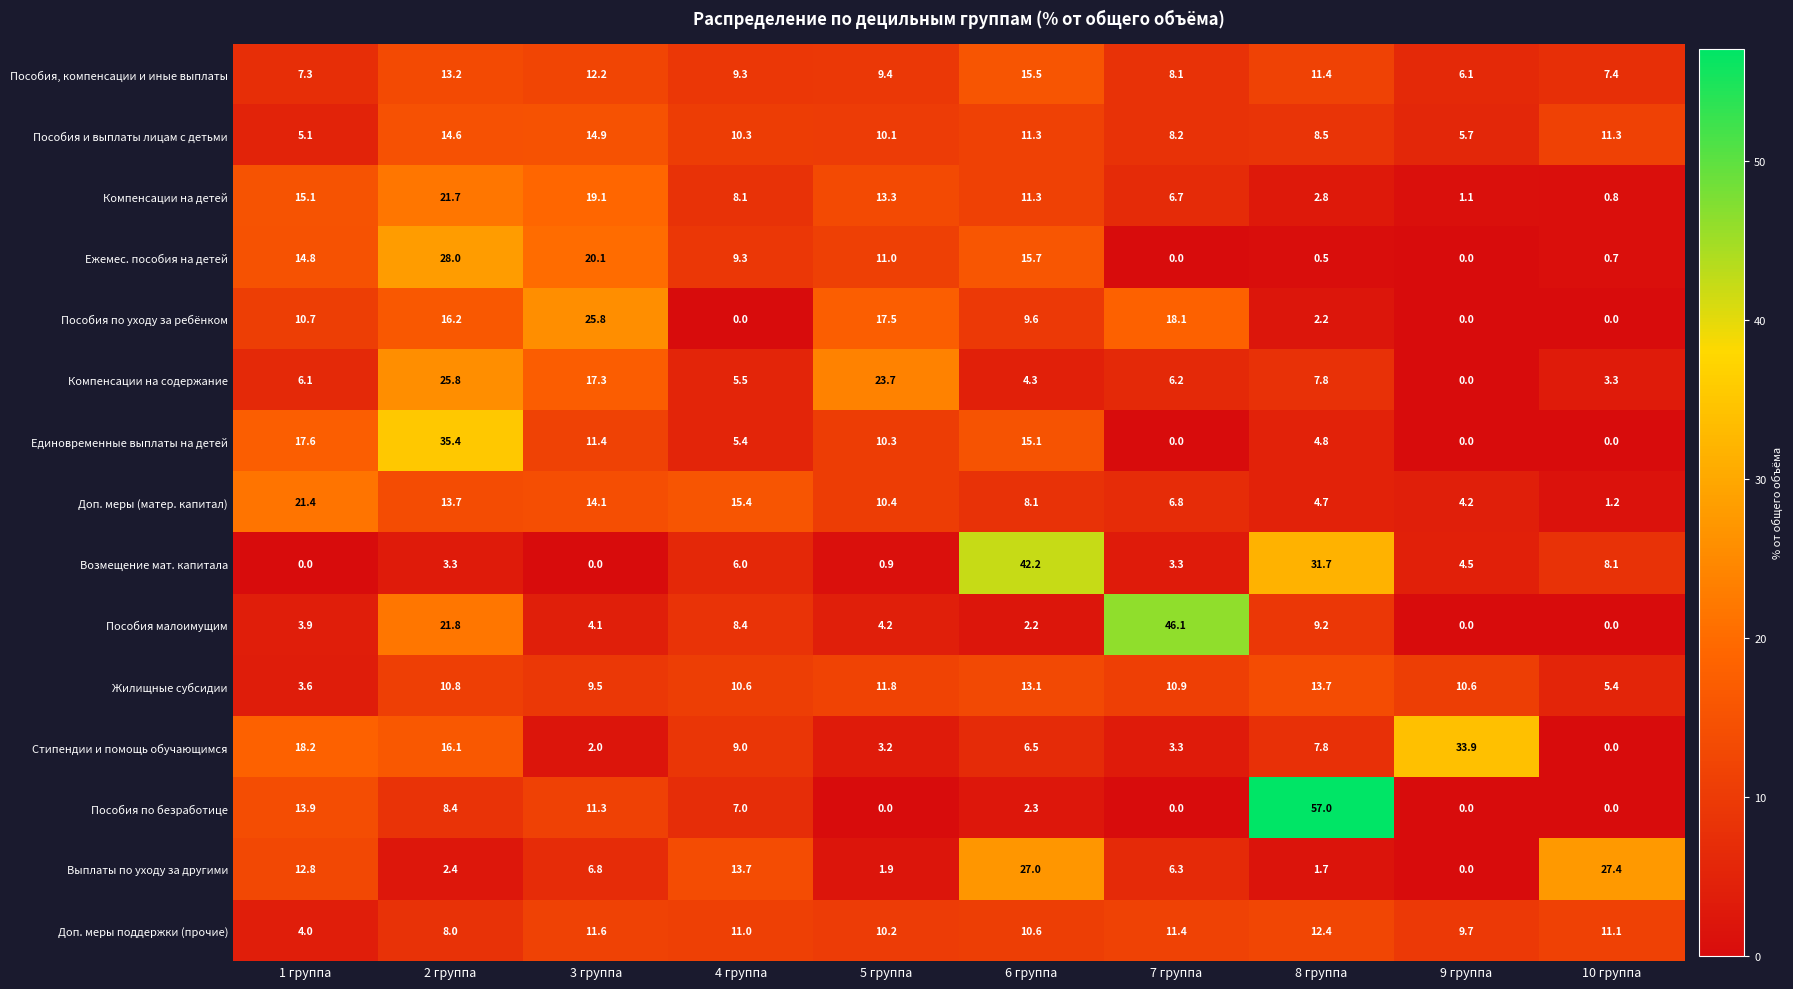

What is the total value across all series at 4 группа?

129.0